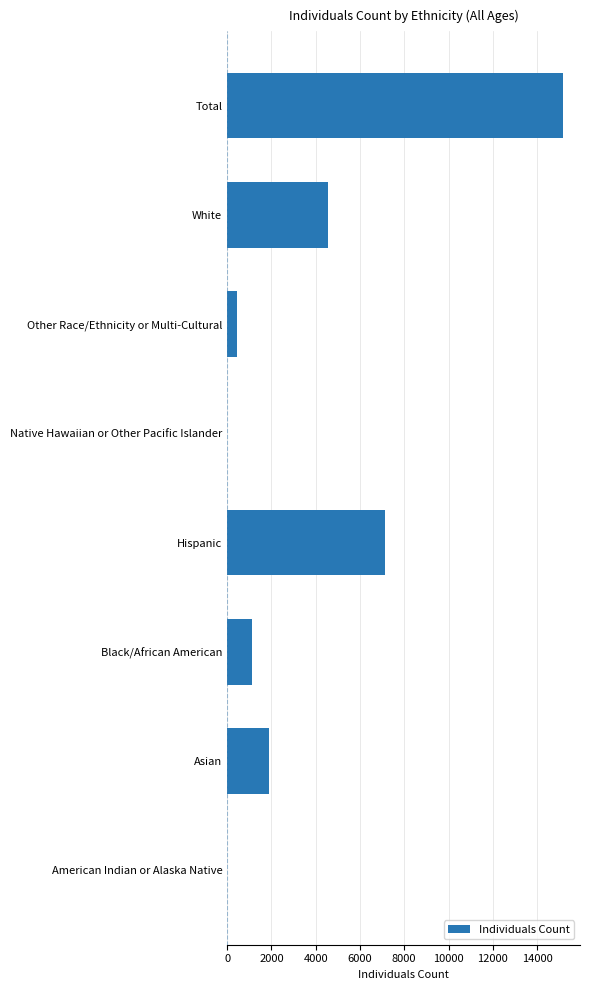

Where is the data nearest to the value 7595?

Hispanic